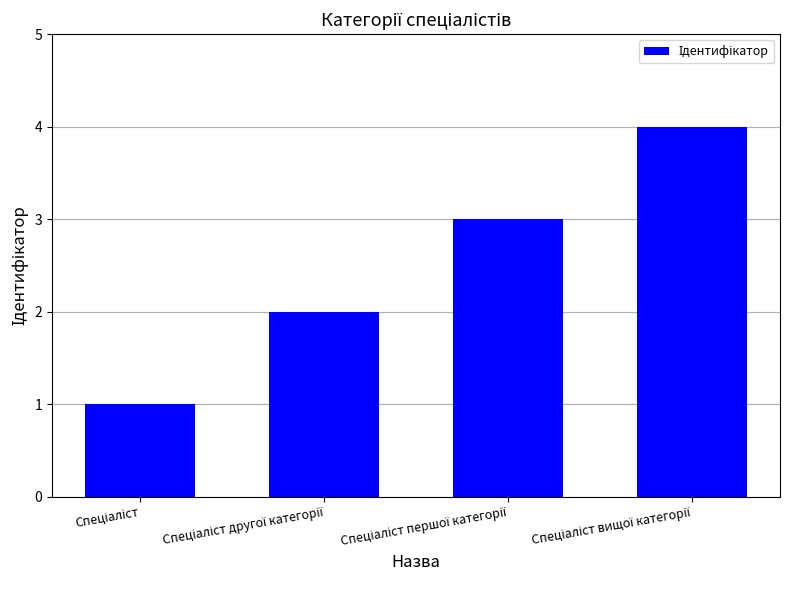

Are the bars horizontal?

No